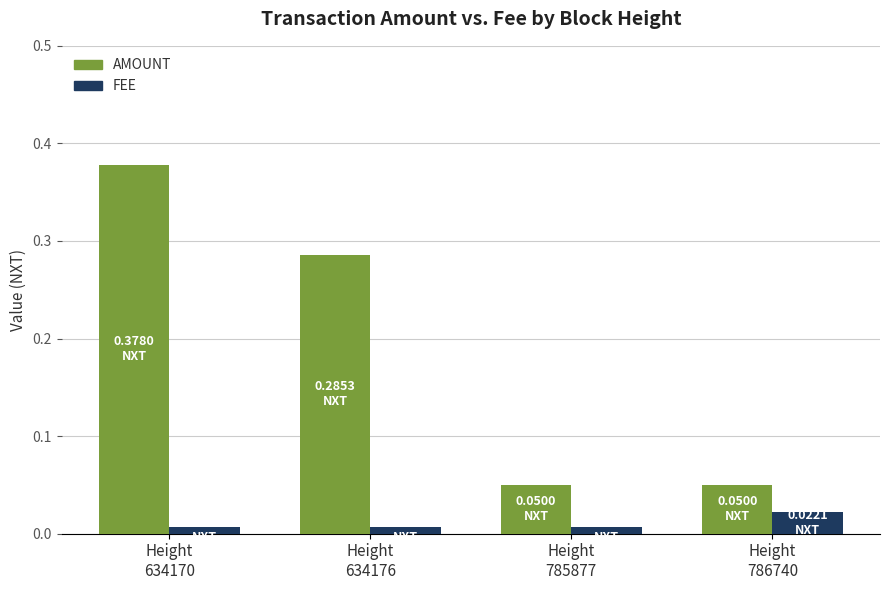

How many bars are there in each group?

2